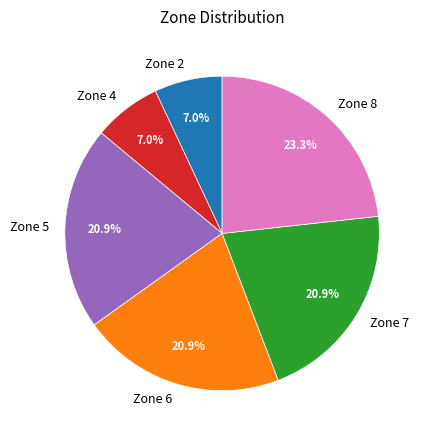

What is the total percentage of Zone 8 and Zone 6?

44.2%